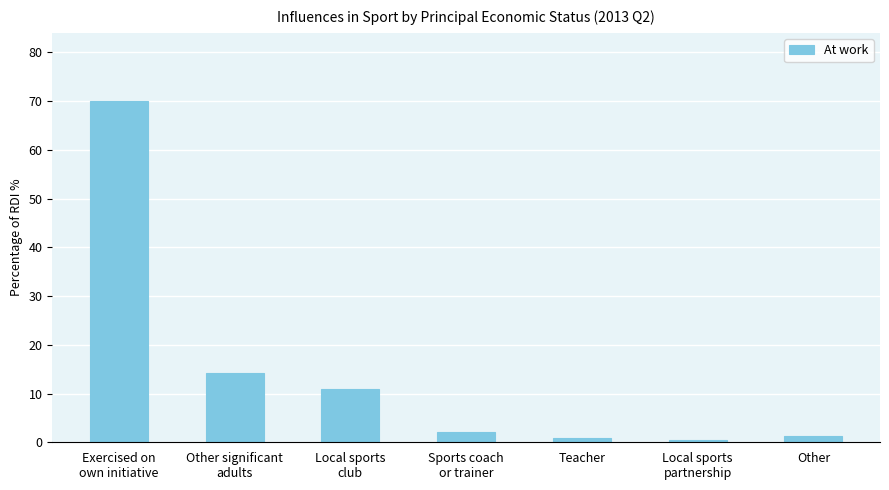

How many values are below 2?

3